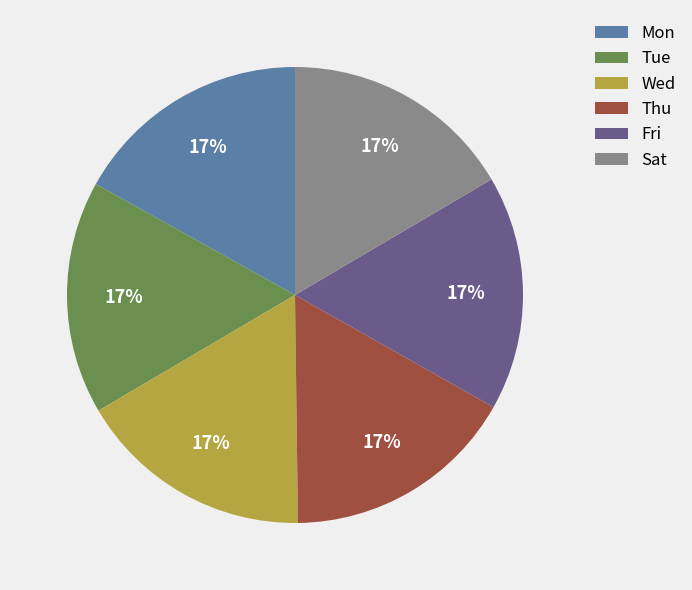

Is Wed the majority of the pie?

No